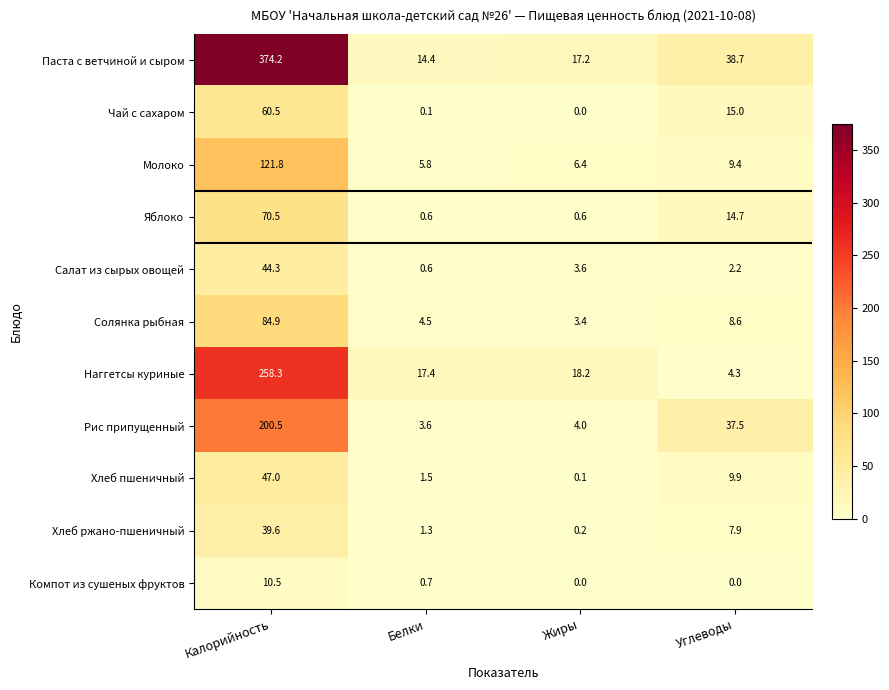

Is it true that Паста с ветчиной и сыром equals 64.3 at Углеводы?

False